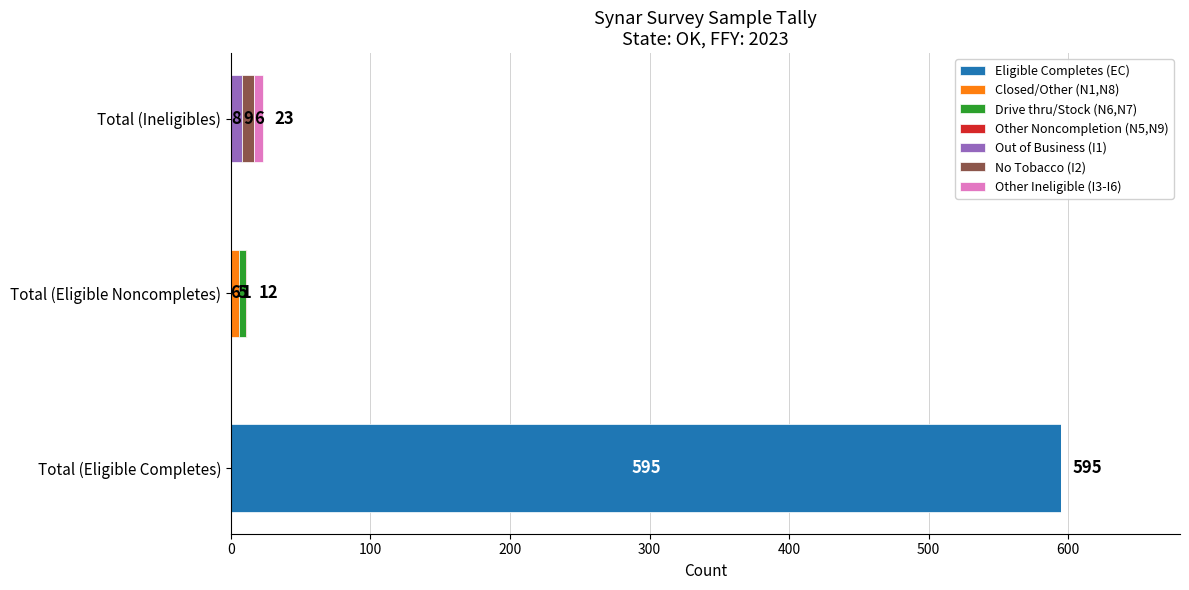

True or false: Eligible Completes (EC) has a value of 244 at Total (Eligible Noncompletes).

False